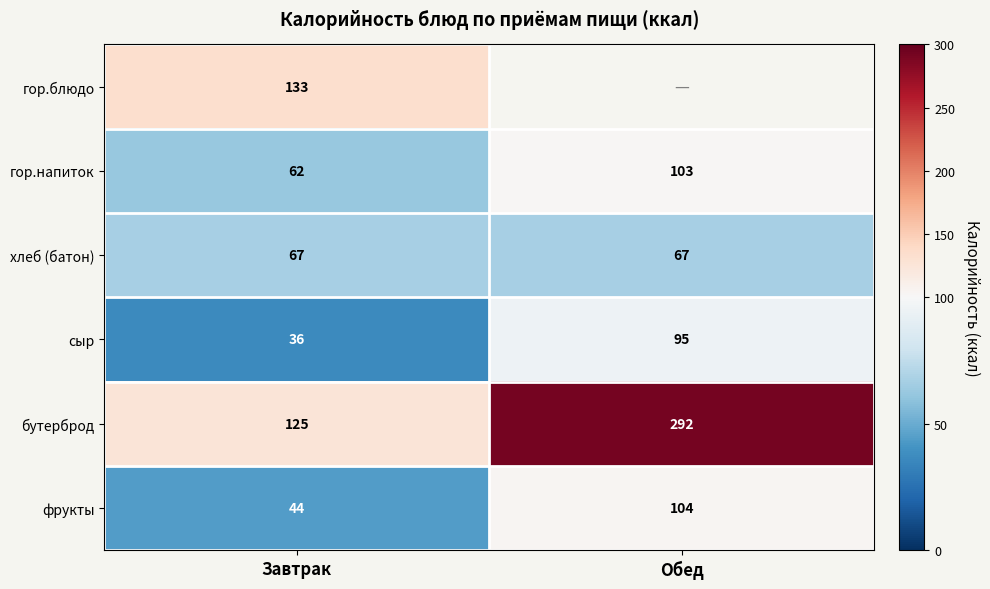

Read the фрукты value at Обед.

104.0